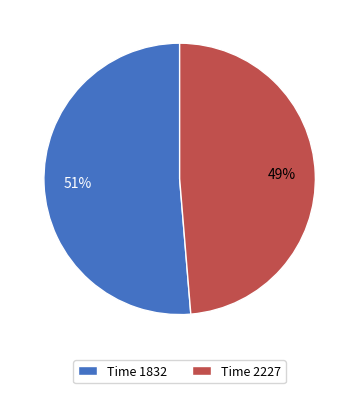

Which has a higher value, Time 2227 or Time 1832?

Time 1832